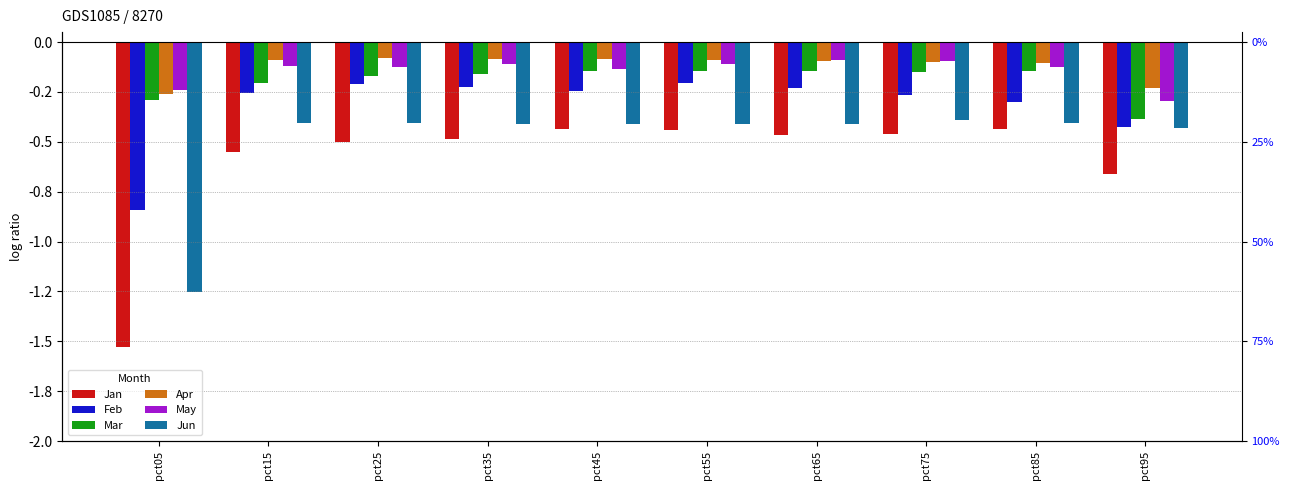

List the labels in order of Apr value, largest first.

pct25, pct45, pct35, pct55, pct15, pct65, pct75, pct85, pct95, pct05